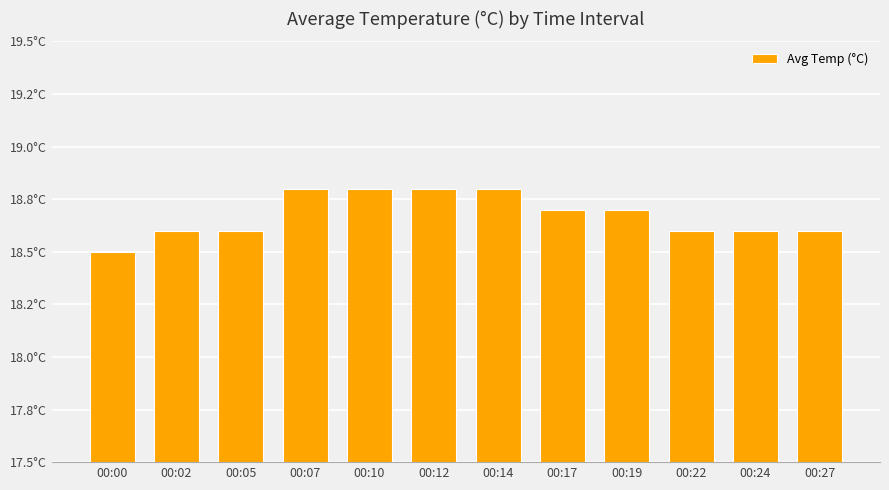

Reading left to right, extract all data points from this chart.

18.5	18.6	18.6	18.8	18.8	18.8	18.8	18.7	18.7	18.6	18.6	18.6